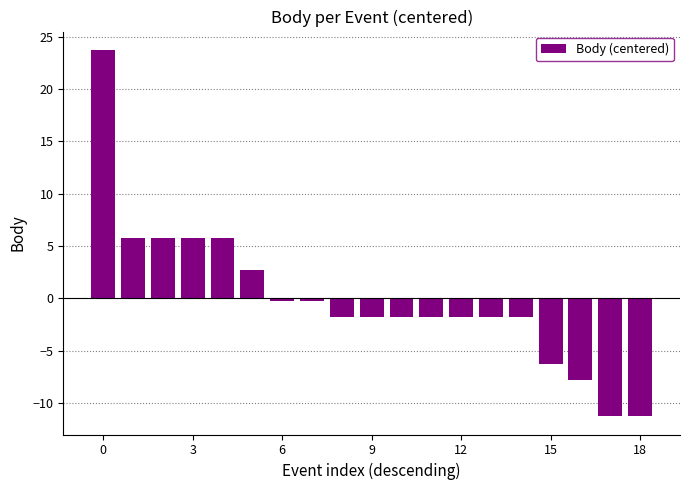

Reading left to right, list all the values displayed in this chart.

23.7	5.7	5.7	5.7	5.7	2.7	-0.3	-0.3	-1.8	-1.8	-1.8	-1.8	-1.8	-1.8	-1.8	-6.3	-7.8	-11.3	-11.3